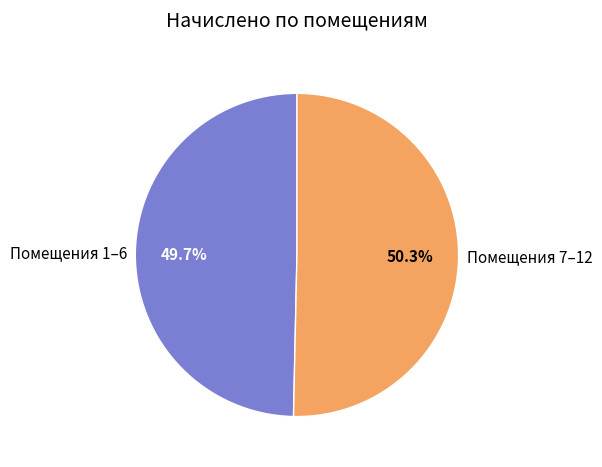

What is the smallest slice in the pie chart?

Помещения 1–6